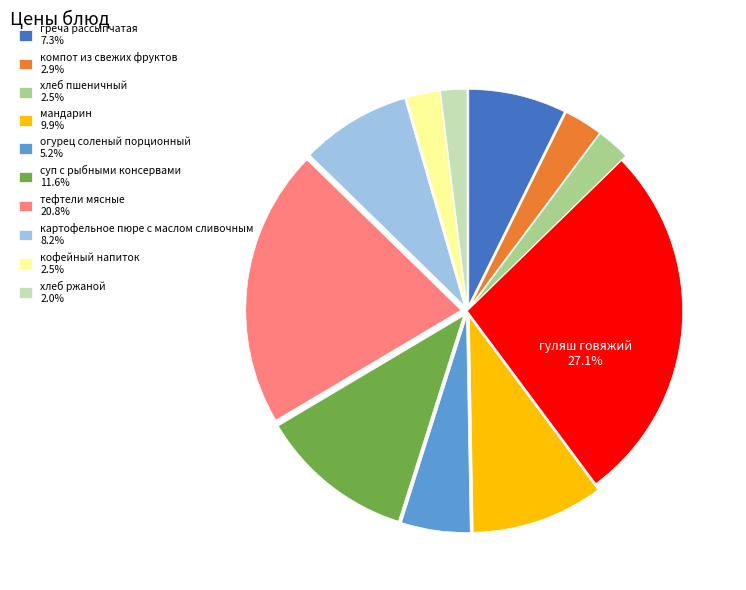

Is there any slice that represents more than half of the pie?

No